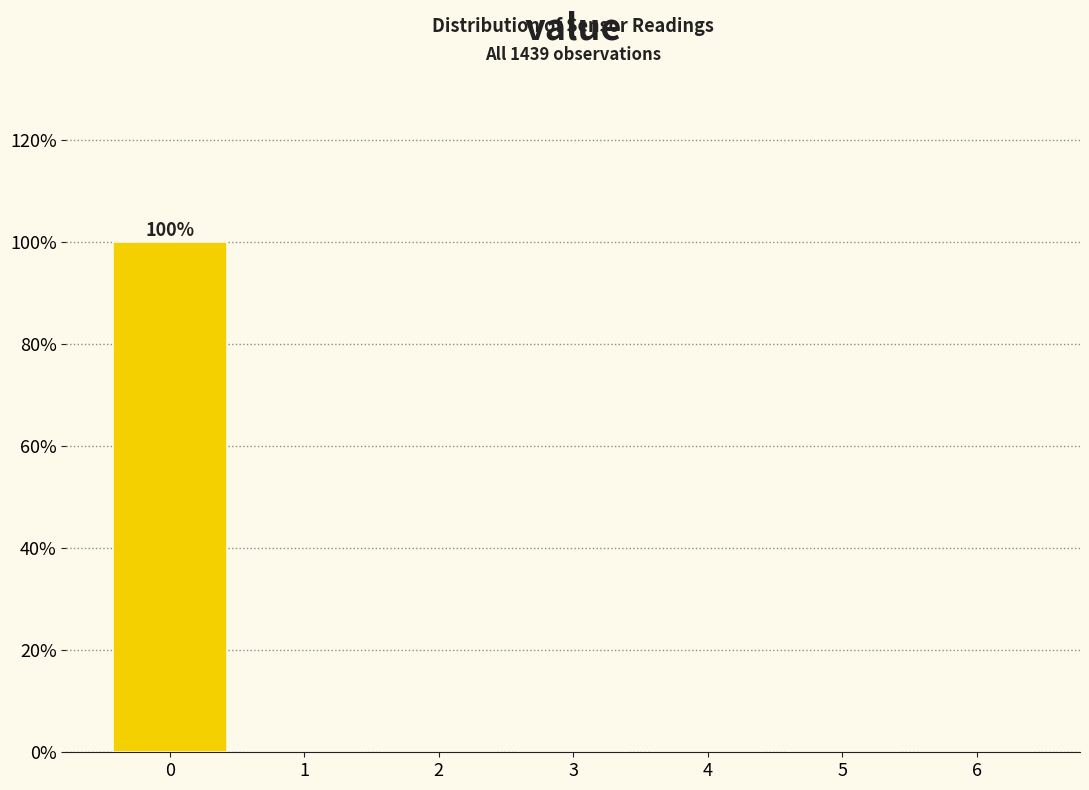

Which range on the x-axis has the tallest bar?

-0.5 to 0.5